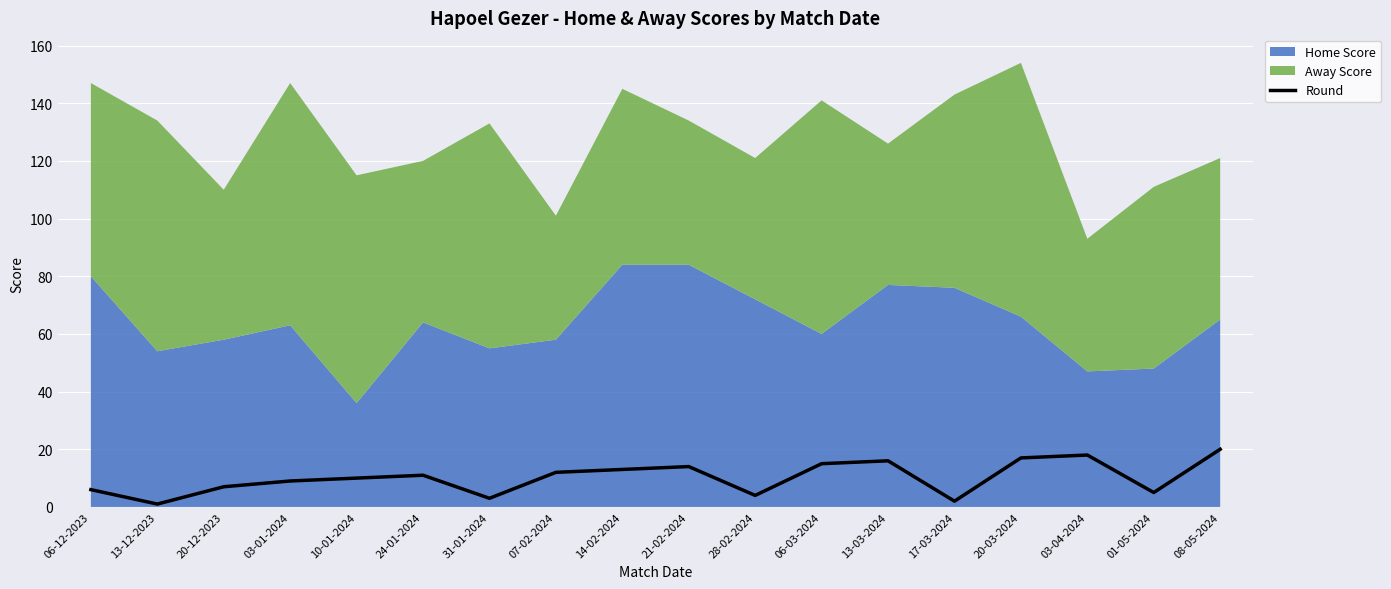

What position from the left is 08-05-2024?

18